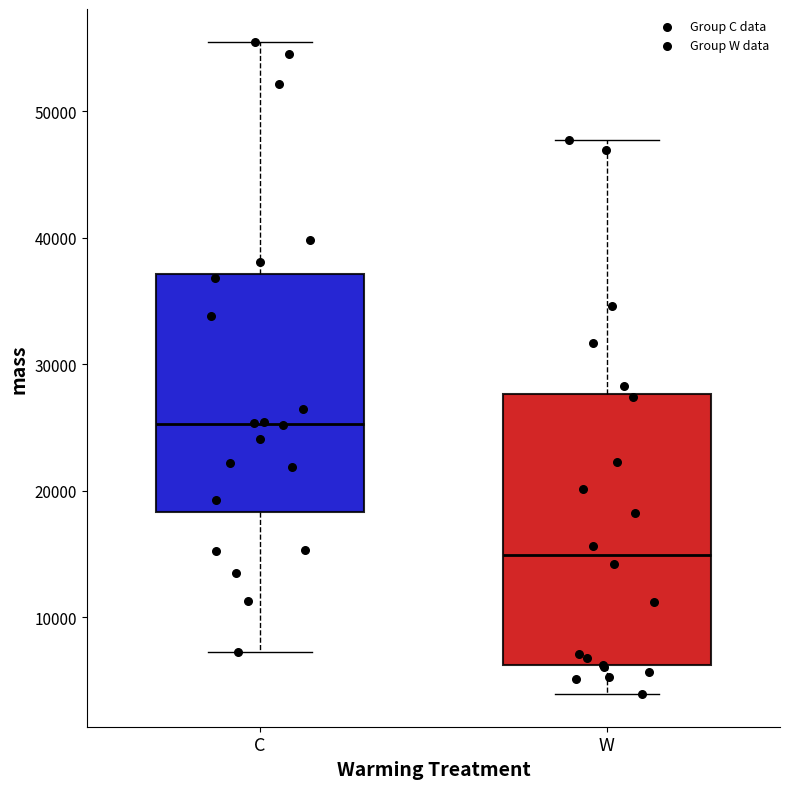

Which box is the tallest, from its lower edge to its upper edge?

W